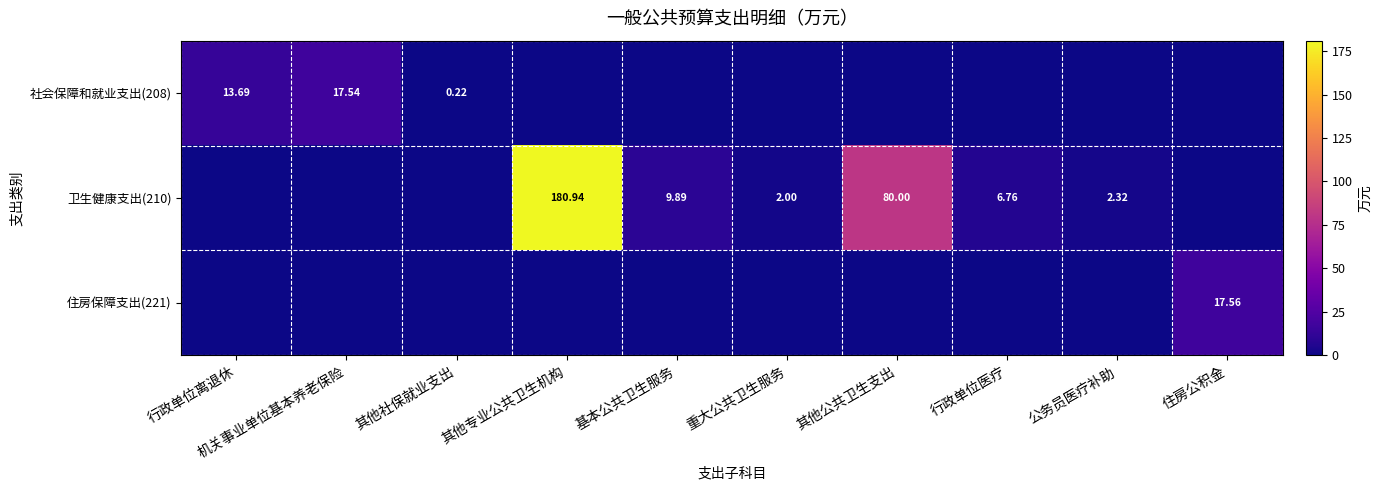

The value of 住房保障支出(221) at 机关事业单位基本养老保险 is -7.4. True or false?

False